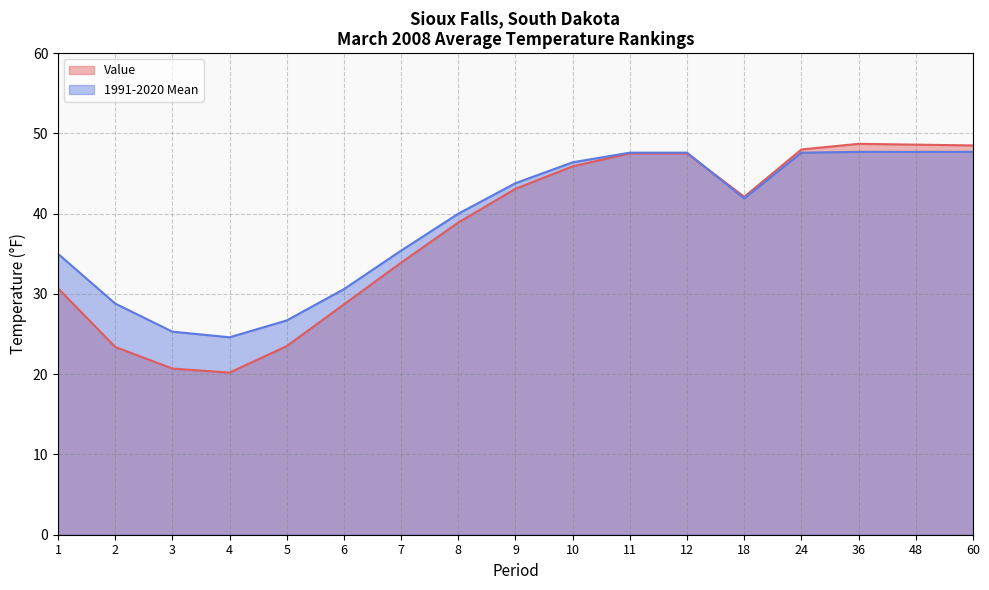

True or false: 1991-2020 Mean and Value intersect in this chart.

True